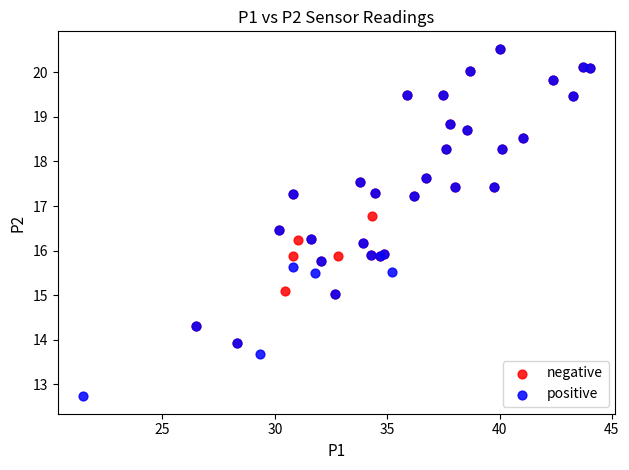

What are all the series names shown in the legend?

negative, positive